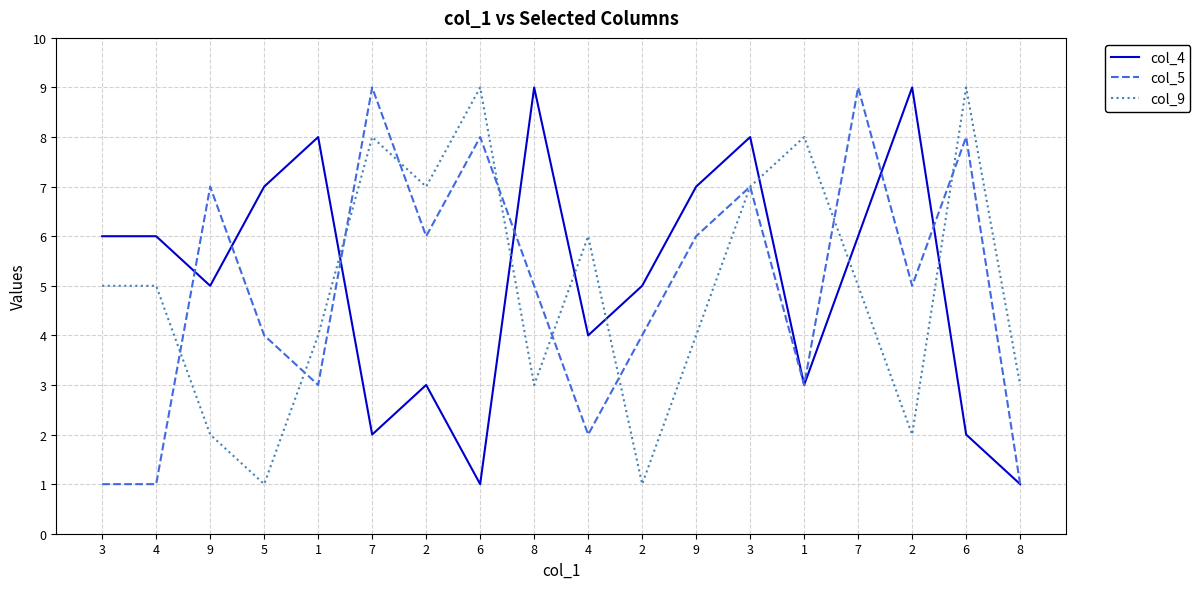

What is the difference between the second highest and second lowest values in the col_9 series?

8